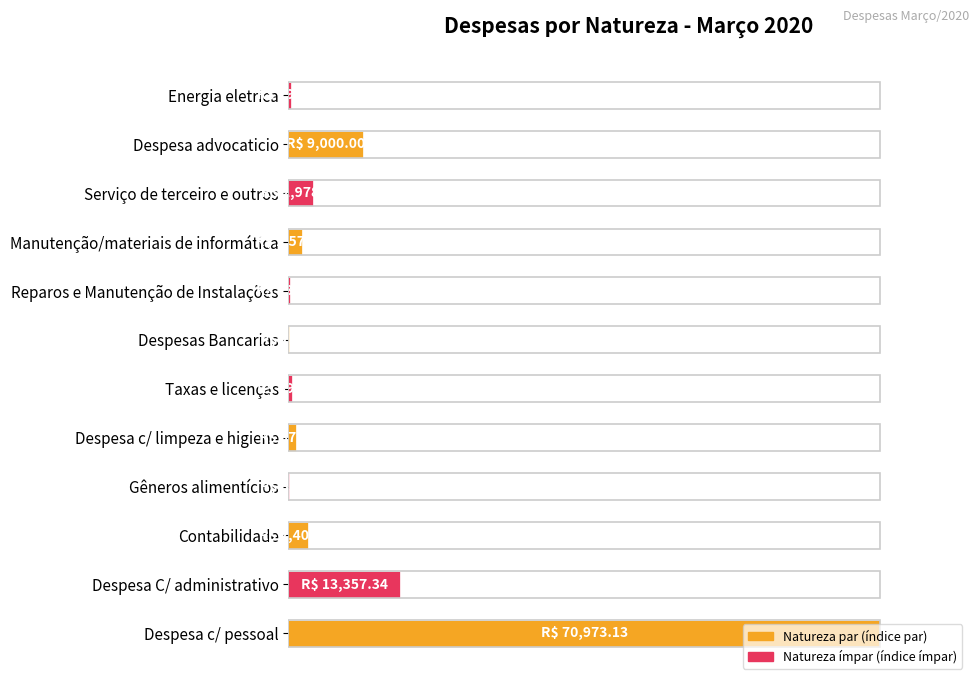

What is the difference between the second highest and minimum values?

18.8